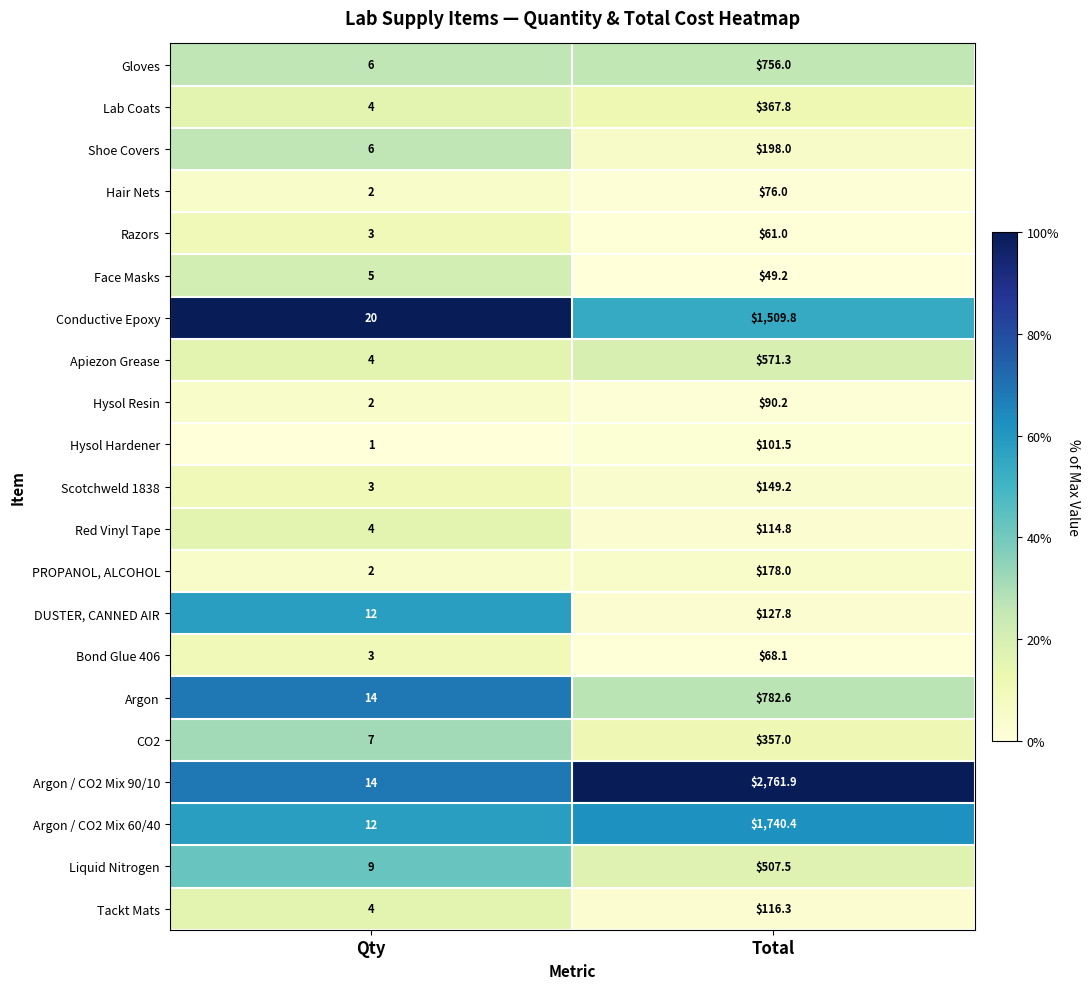

Which series has the largest range (max minus min)?

Argon / CO2 Mix 90/10